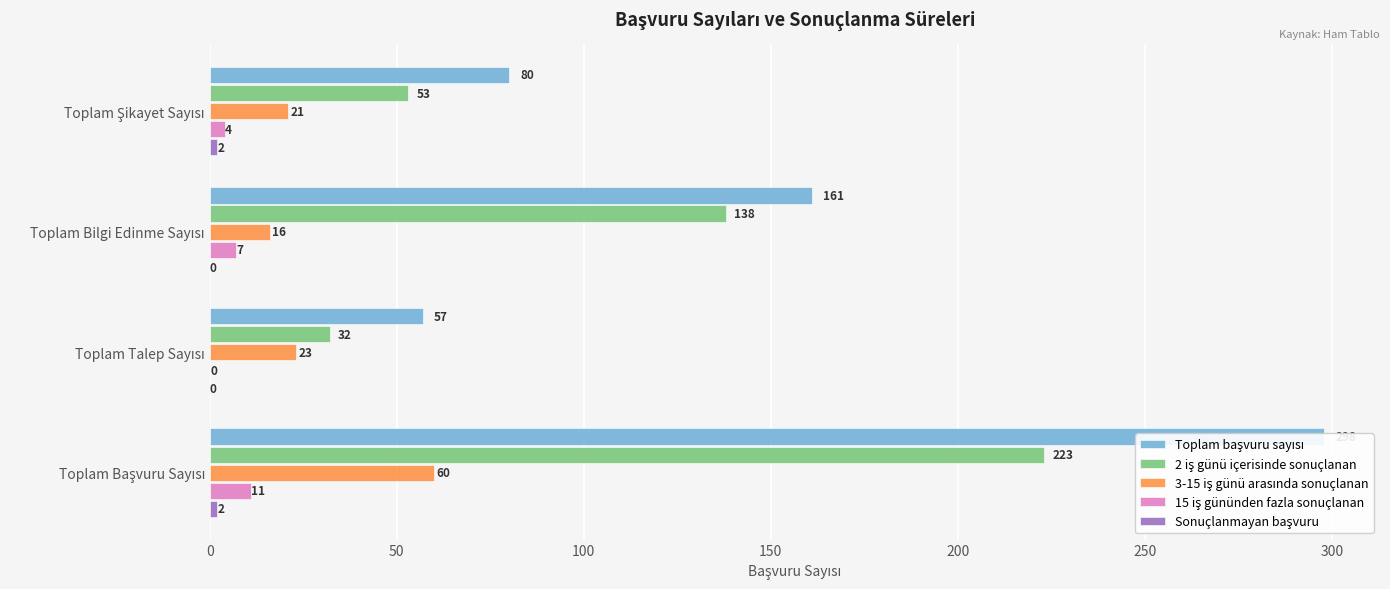

Reading right to left, what are all the values shown in this chart?

Toplam başvuru sayısı: 298	57	161	80
2 iş günü içerisinde sonuçlanan: 223	32	138	53
3-15 iş günü arasında sonuçlanan: 60	23	16	21
15 iş gününden fazla sonuçlanan: 11	0	7	4
Sonuçlanmayan başvuru: 2	0	0	2